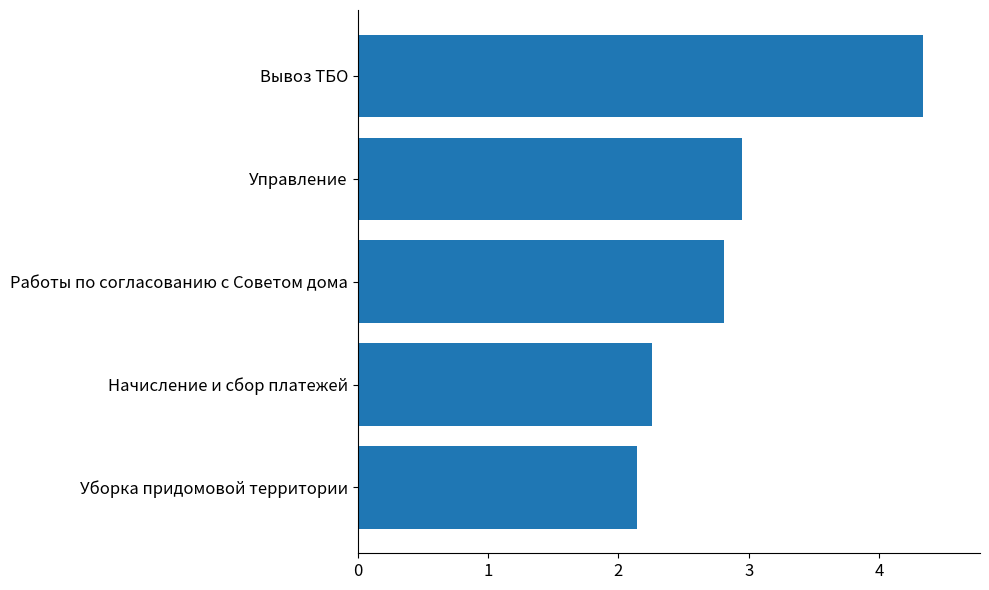

List the labels in order of value, smallest first.

Уборка придомовой территории, Начисление и сбор платежей, Работы по согласованию с Советом дома, Управление, Вывоз ТБО